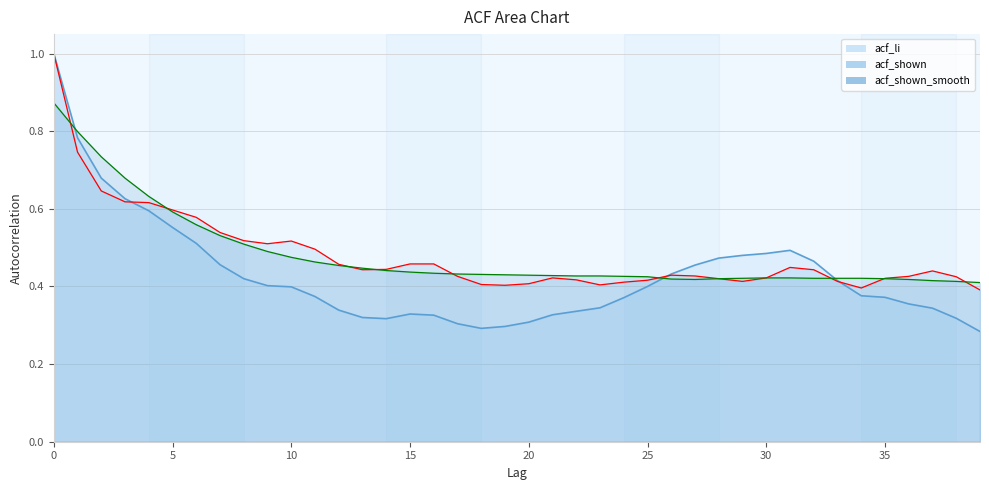

Rank the series at 13 from lowest to highest value.

acf_li, acf_shown, acf_shown_smooth